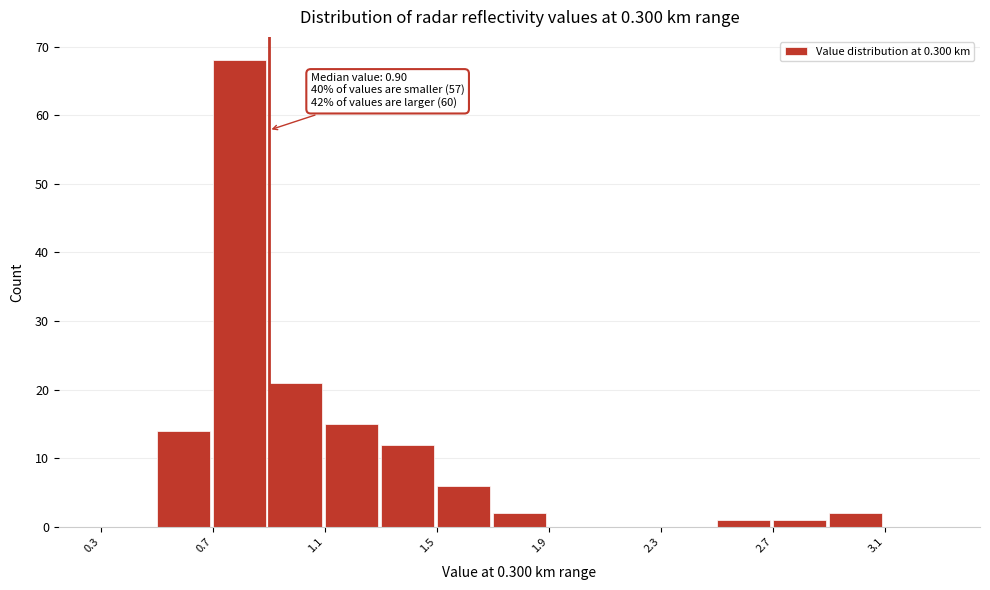

Which range on the x-axis has the tallest bar?

0.7 to 0.9